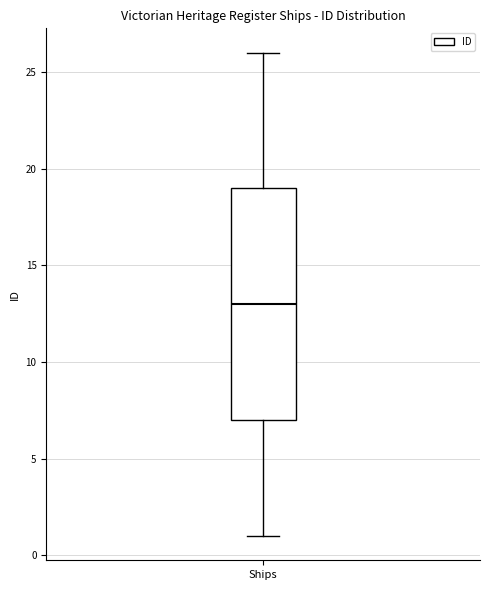

Read this box plot against the y-axis: the position of the median line, the range covered by the box, and the ends of both whiskers. The values are not printed on the chart, so give them approximately, as read against the axis.

median 13, box 7 to 19, whiskers 1 to 26